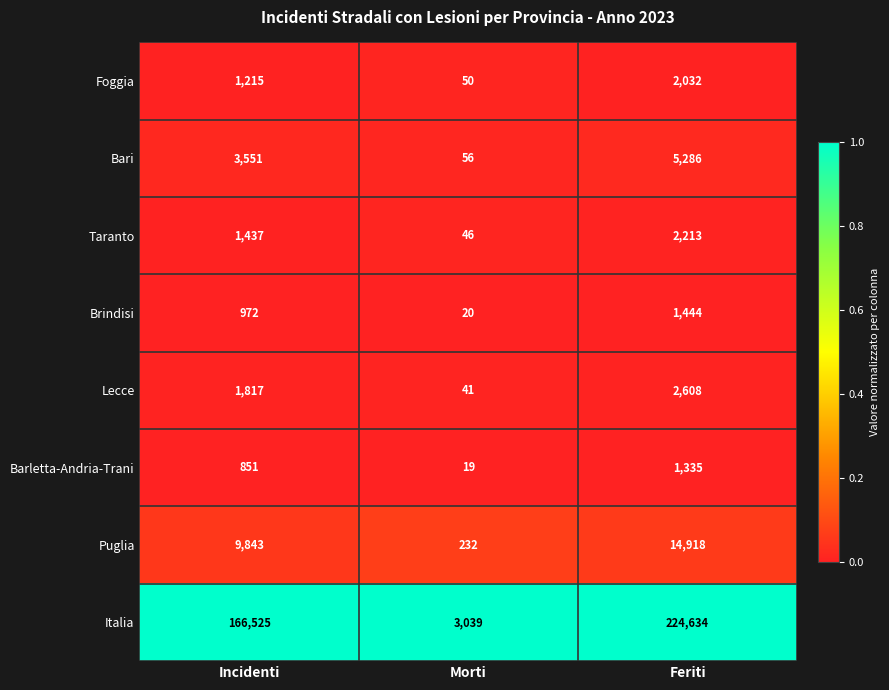

At which category does the chart reach its peak across all series?

Feriti